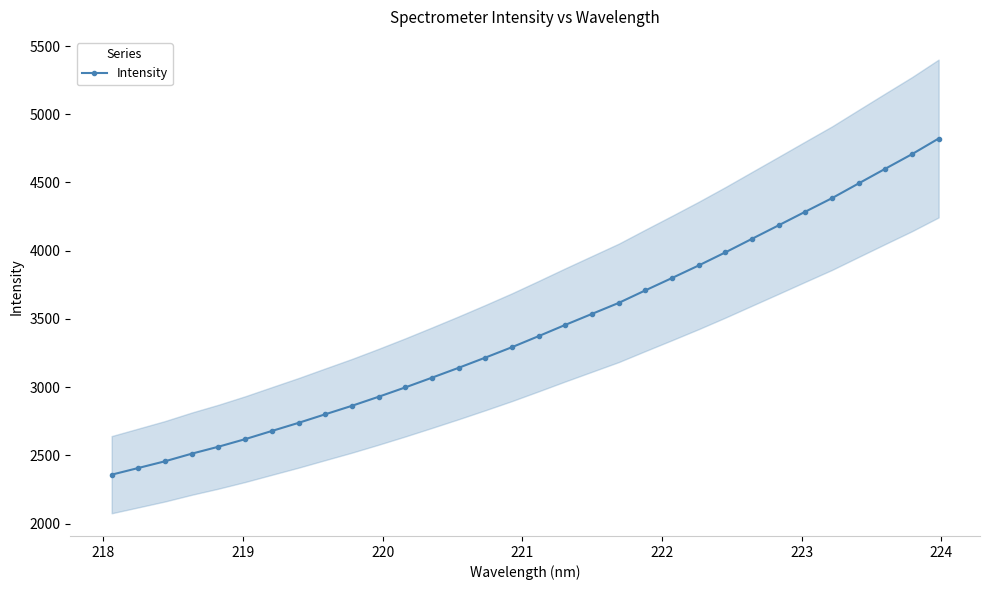

How many data points in Intensity are above 3373?

16